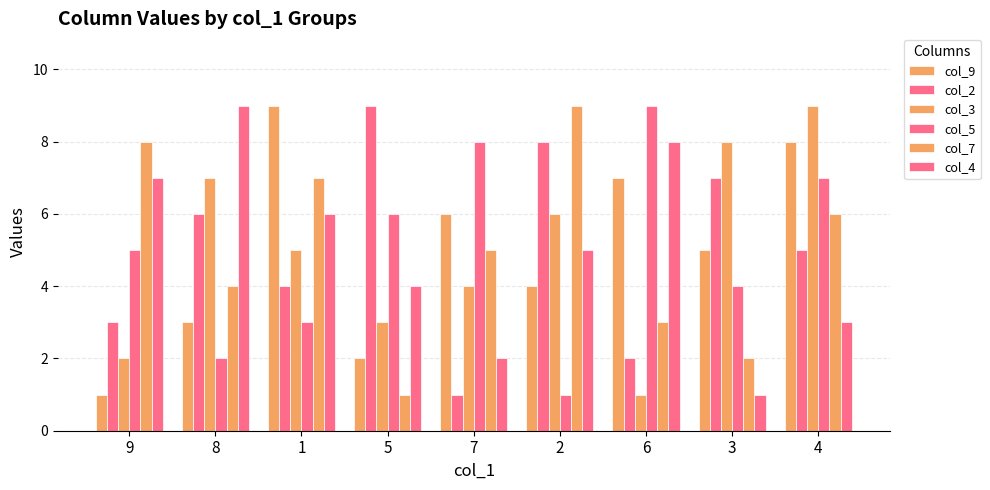

What is the label of the 6th bar from the right?

5